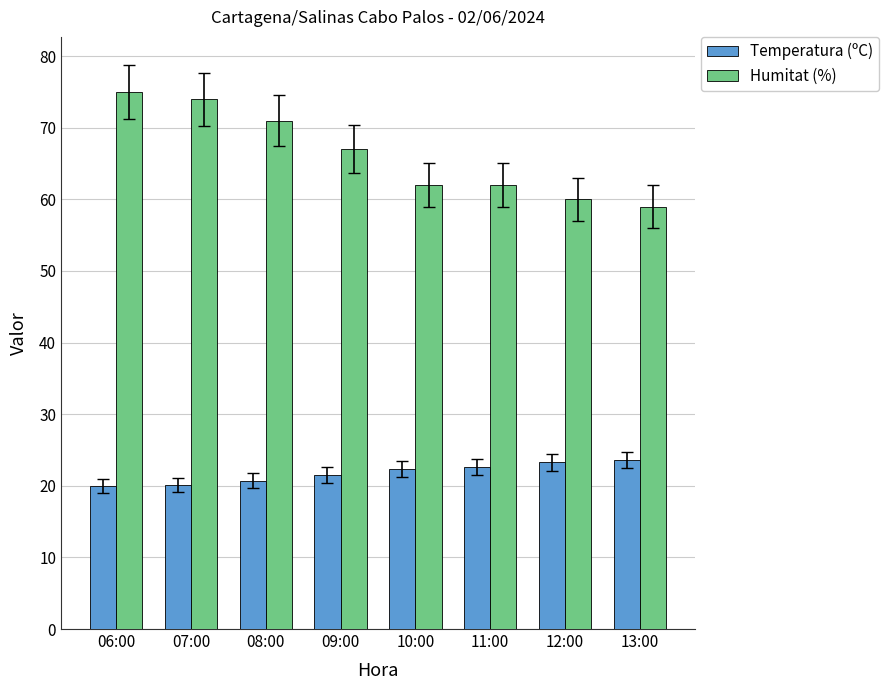

What are all the series names shown in the legend?

Temperatura (ºC), Humitat (%)